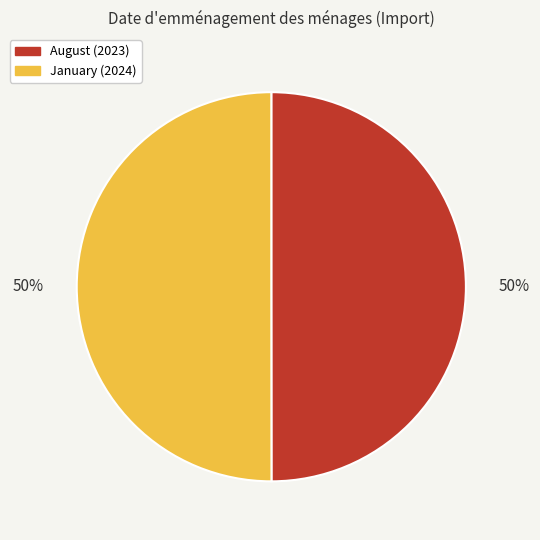

Approximately how many times larger is the value at January compared to August?

1.0